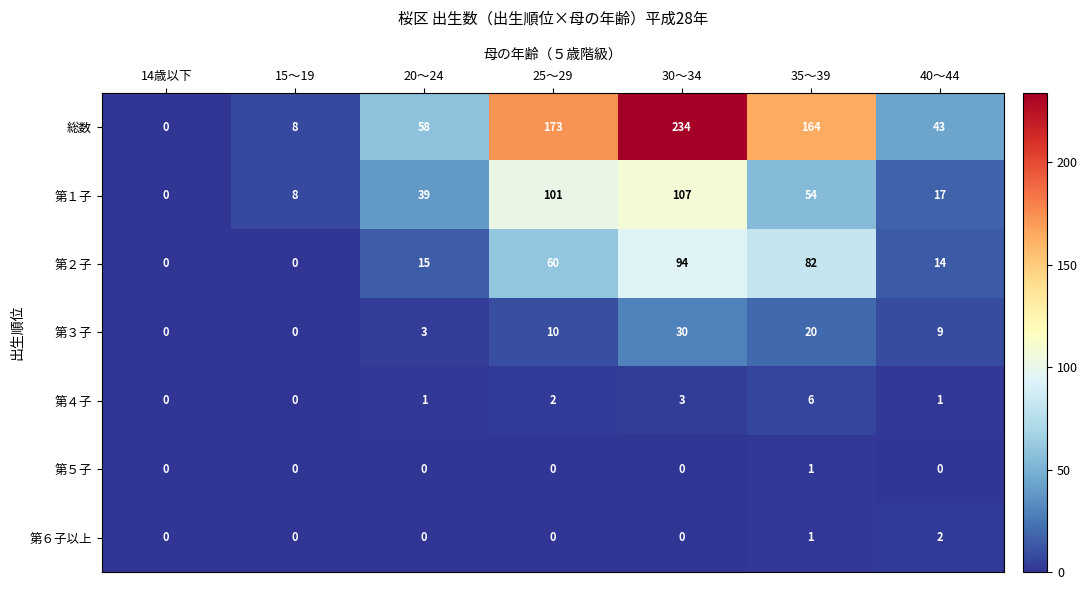

Rank the series by their maximum value, from lowest to highest.

第５子, 第６子以上, 第４子, 第３子, 第２子, 第１子, 総数